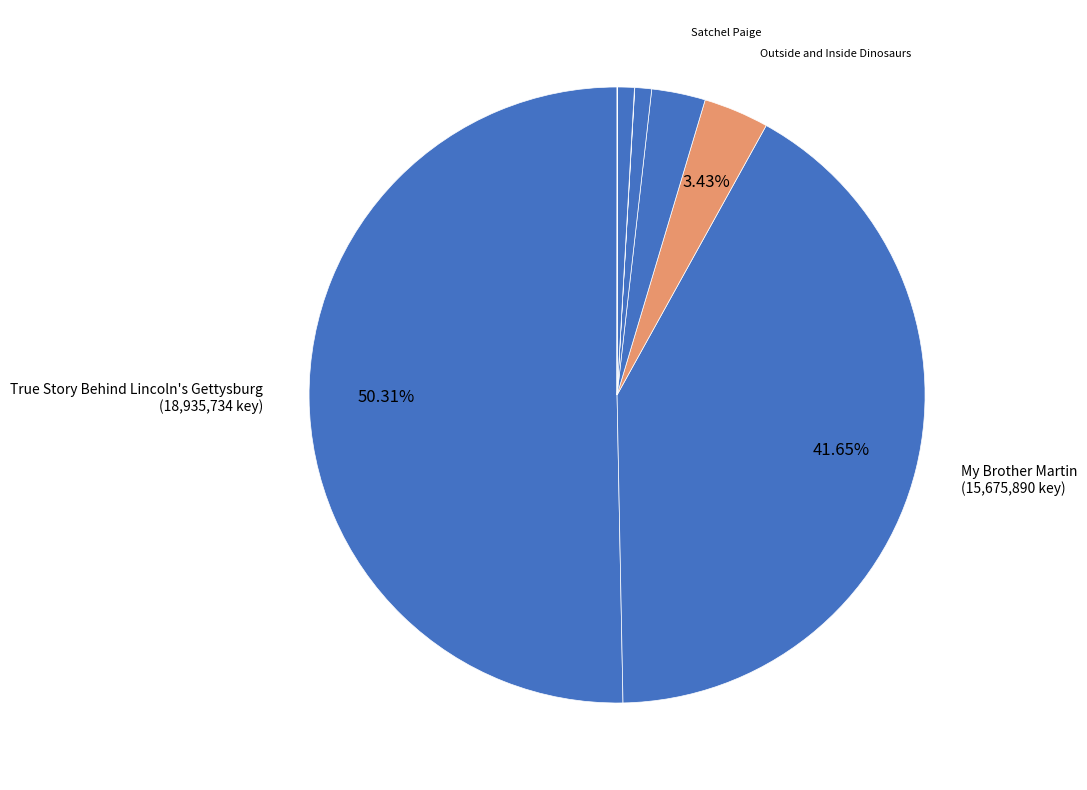

How many slices are in this pie chart?

8